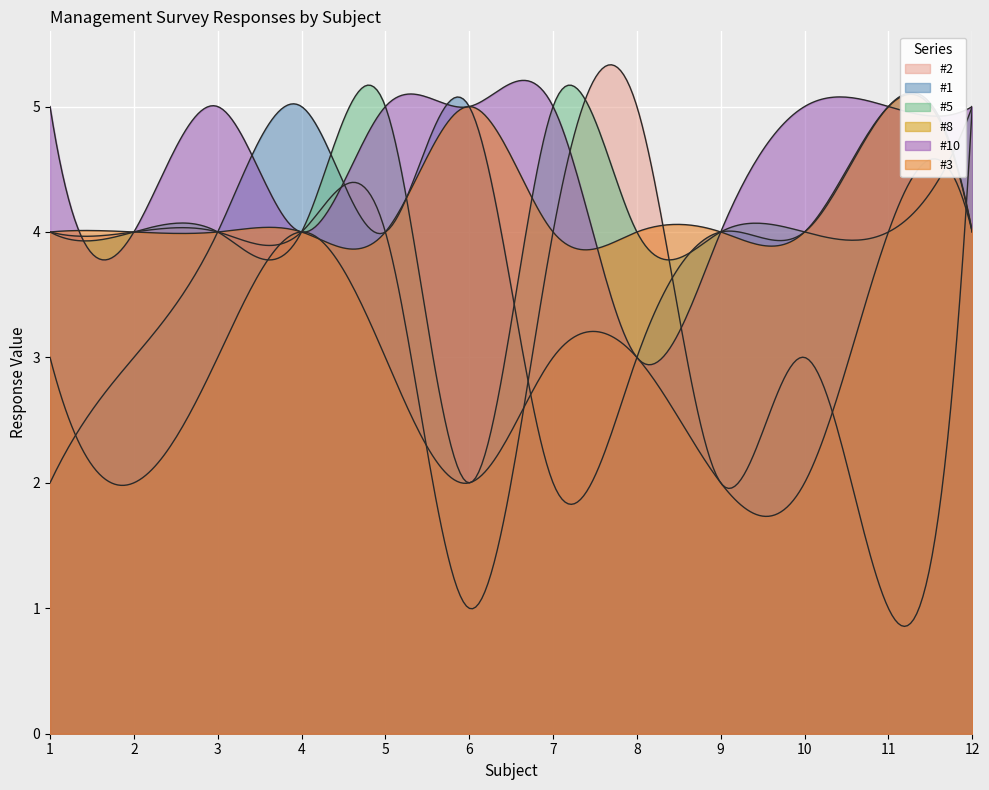

What is the difference between the highest and lowest values at 2?

2